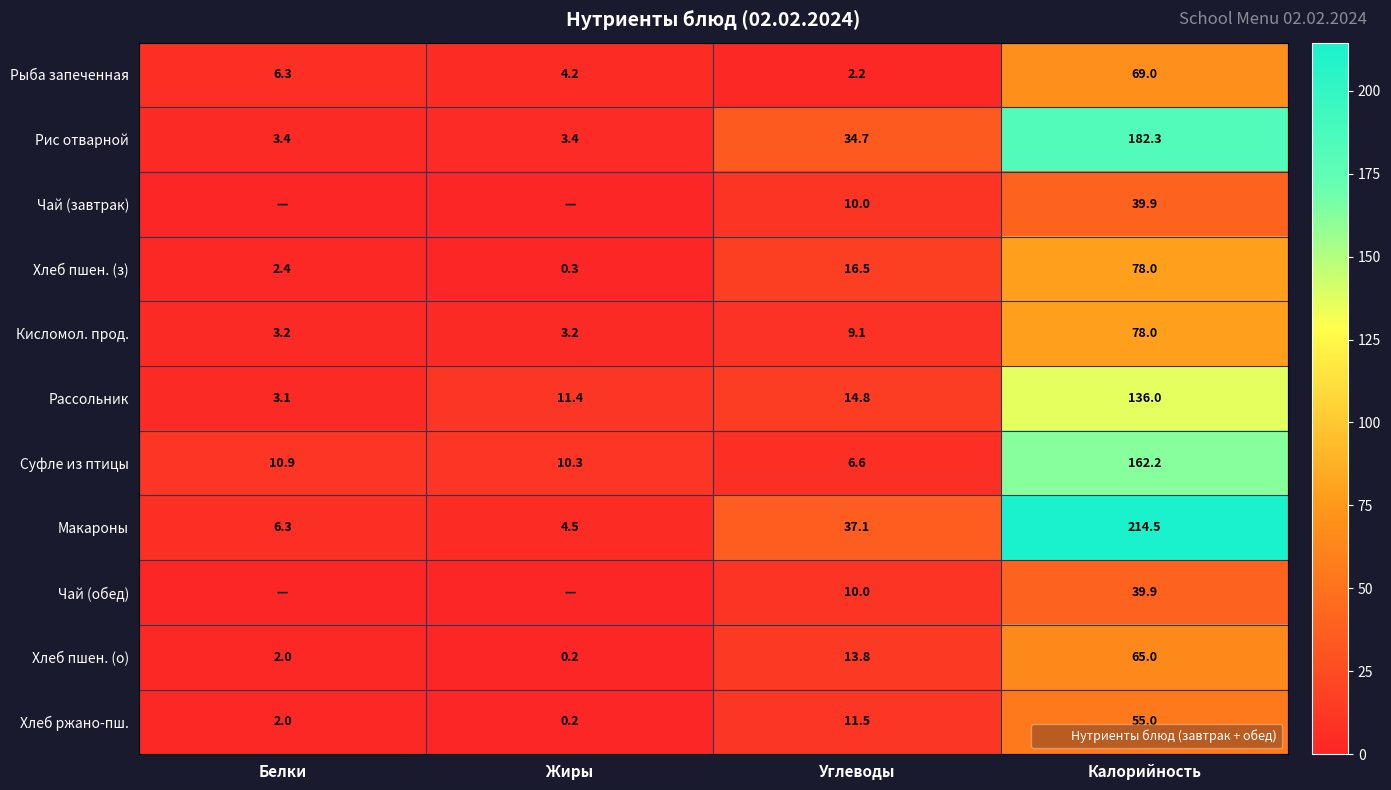

Is the value of Чай (обед) at Белки greater than the value of Хлеб ржано-пш. at Углеводы?

No